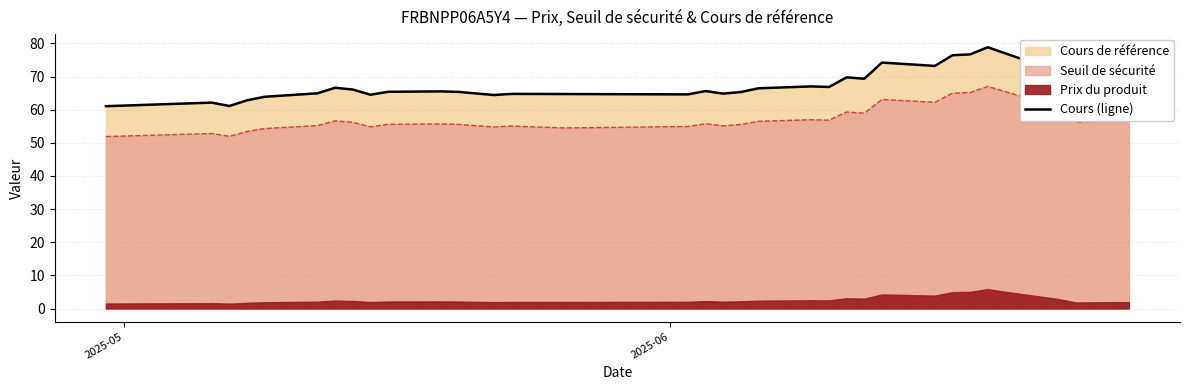

Does the chart display data point markers on the line(s)?

No